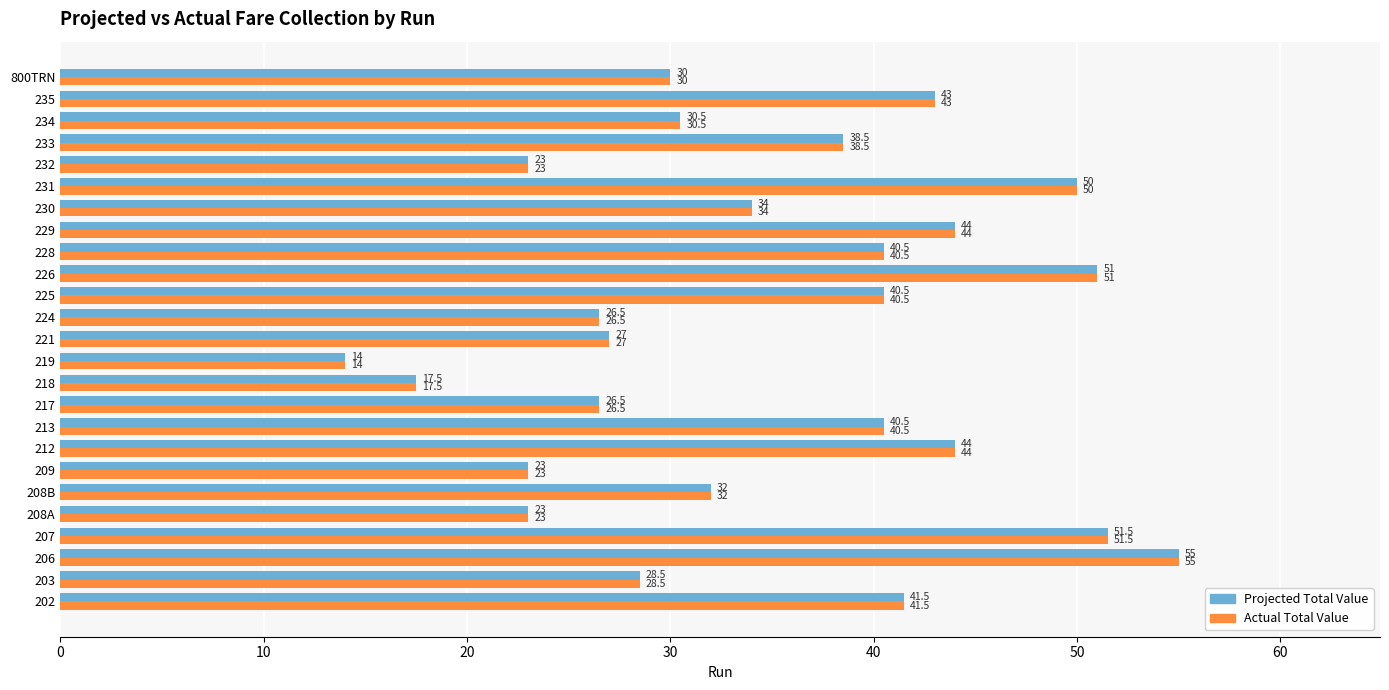

The Projected Total Value series shows 14.0 at 219. True or false?

True